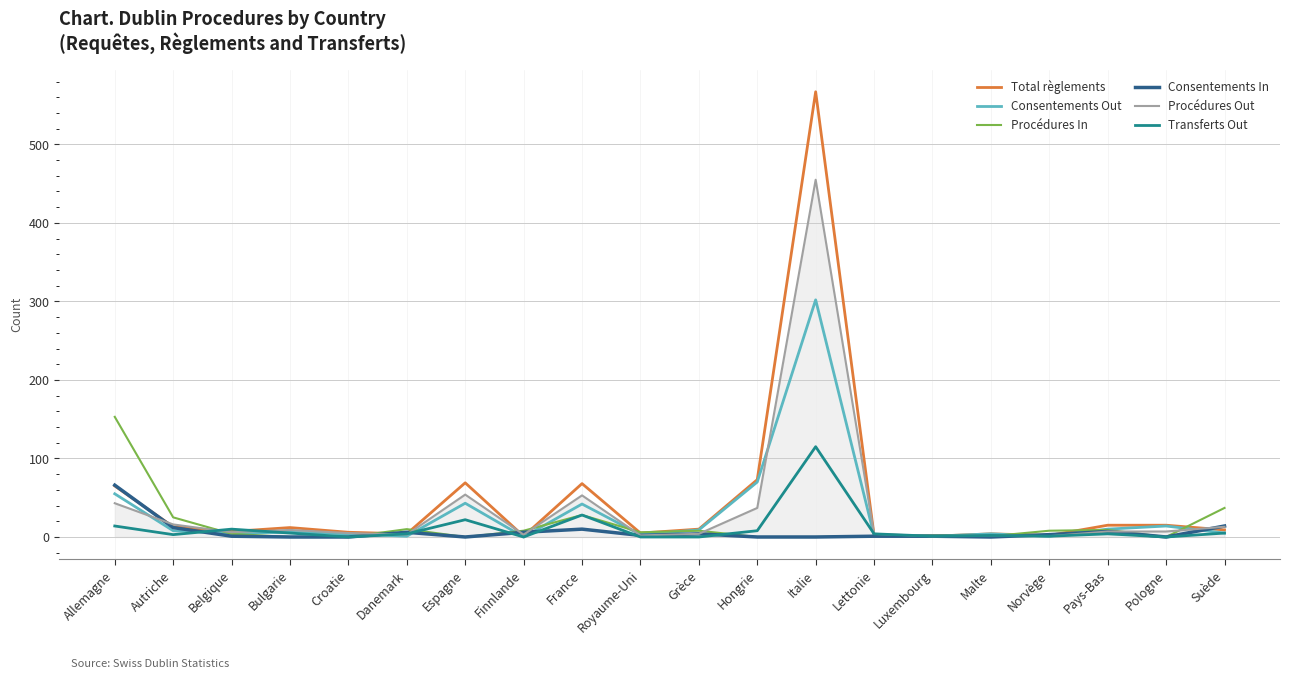

What is the average value of the Total règlements series?

47